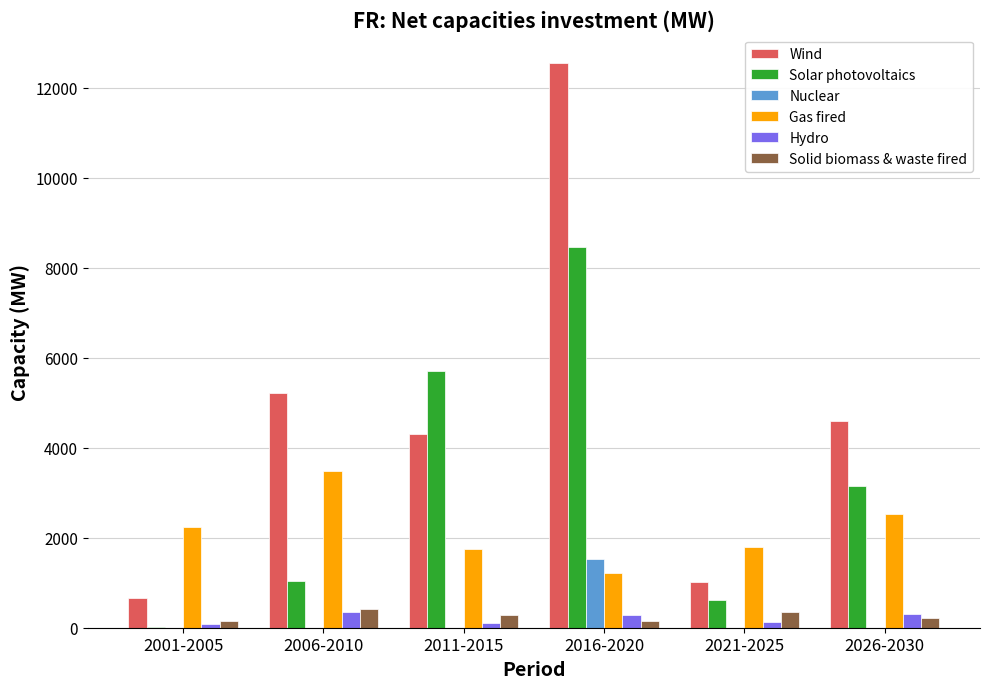

The value of Hydro at 2021-2025 is 131.8. True or false?

True